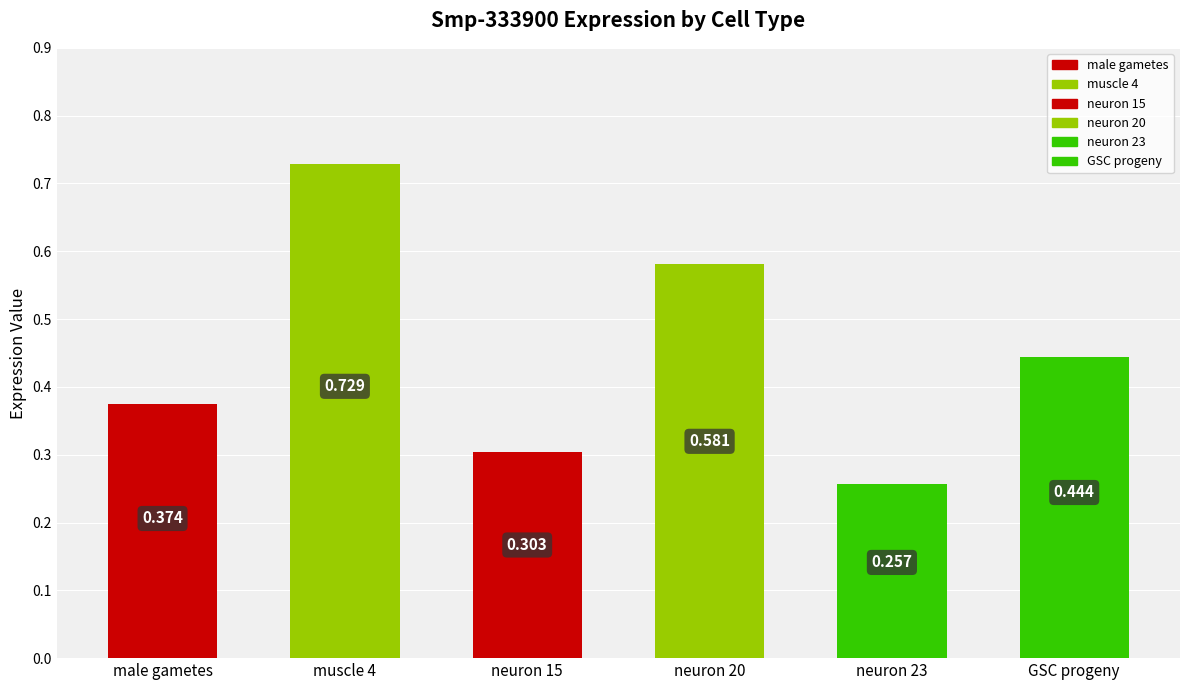

Reading left to right, list all the values displayed in this chart.

male gametes=0.4	muscle 4=0.7	neuron 15=0.3	neuron 20=0.6	neuron 23=0.3	GSC progeny=0.4